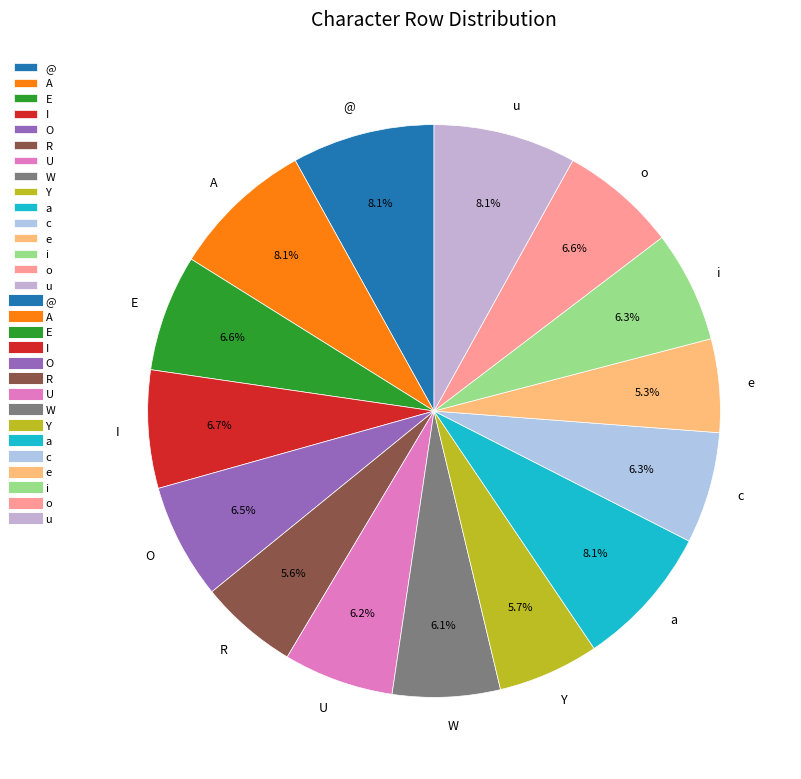

Is there a majority slice in this chart?

No